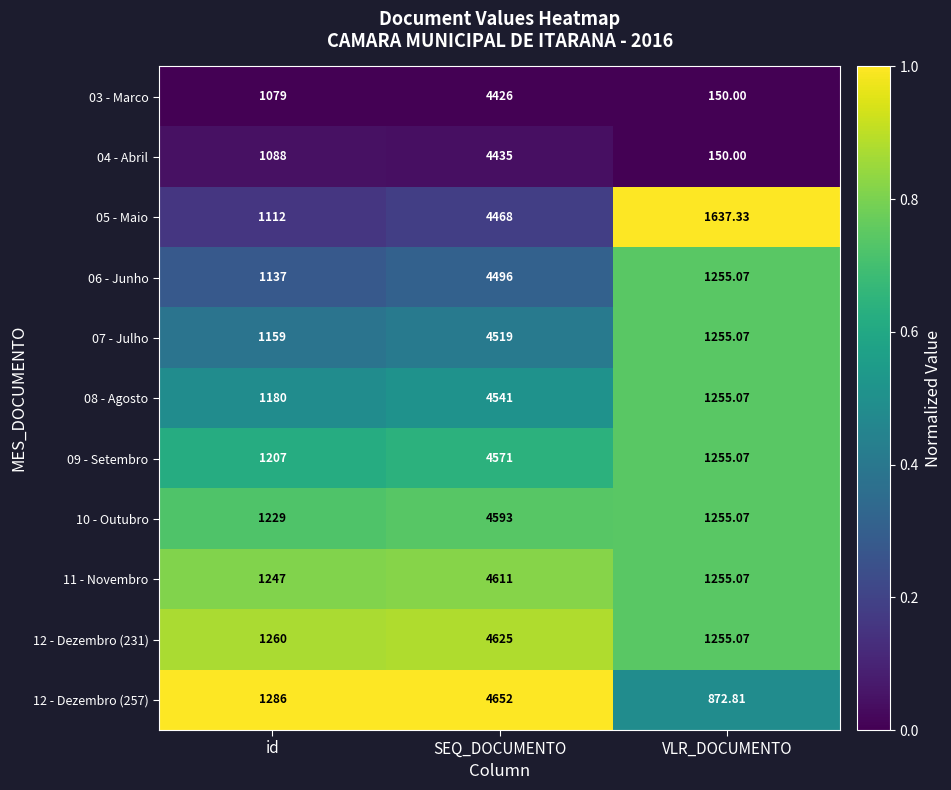

Is the value of 08 - Agosto at VLR_DOCUMENTO greater than the value of 10 - Outubro at SEQ_DOCUMENTO?

No